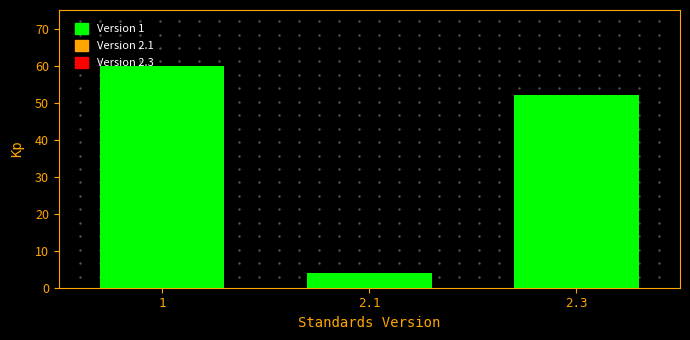

Reading right to left, extract all data points from this chart.

2.3=52	2.1=4	1=60